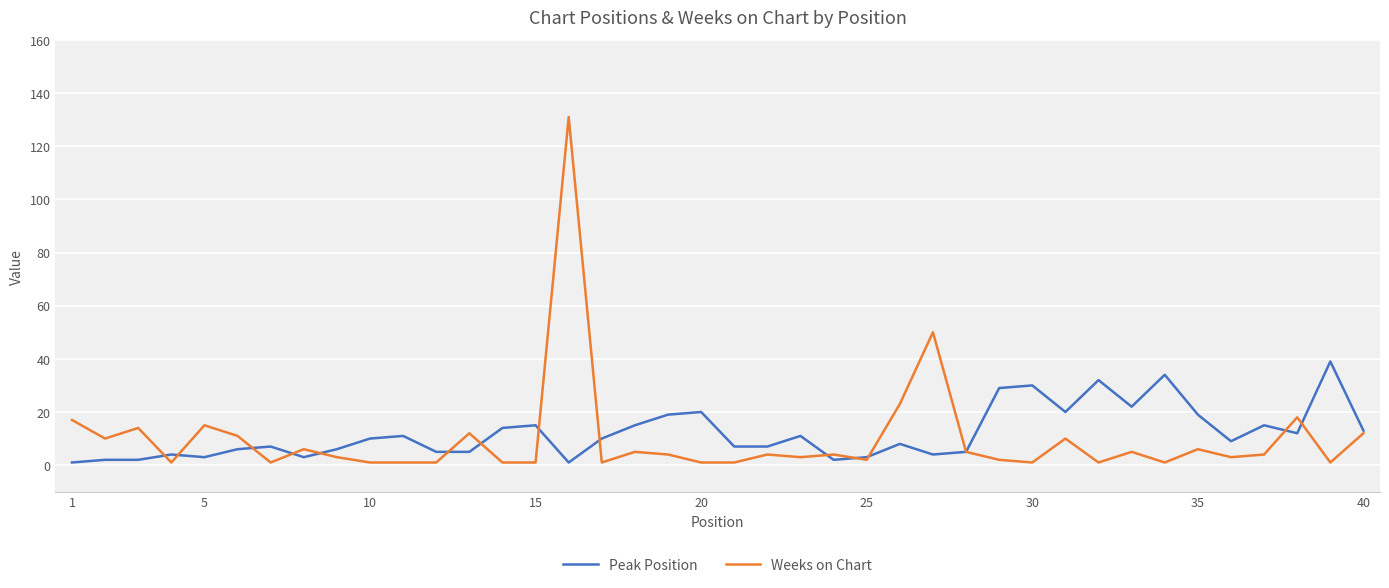

List the series in order of their peak value, highest first.

Weeks on Chart, Peak Position